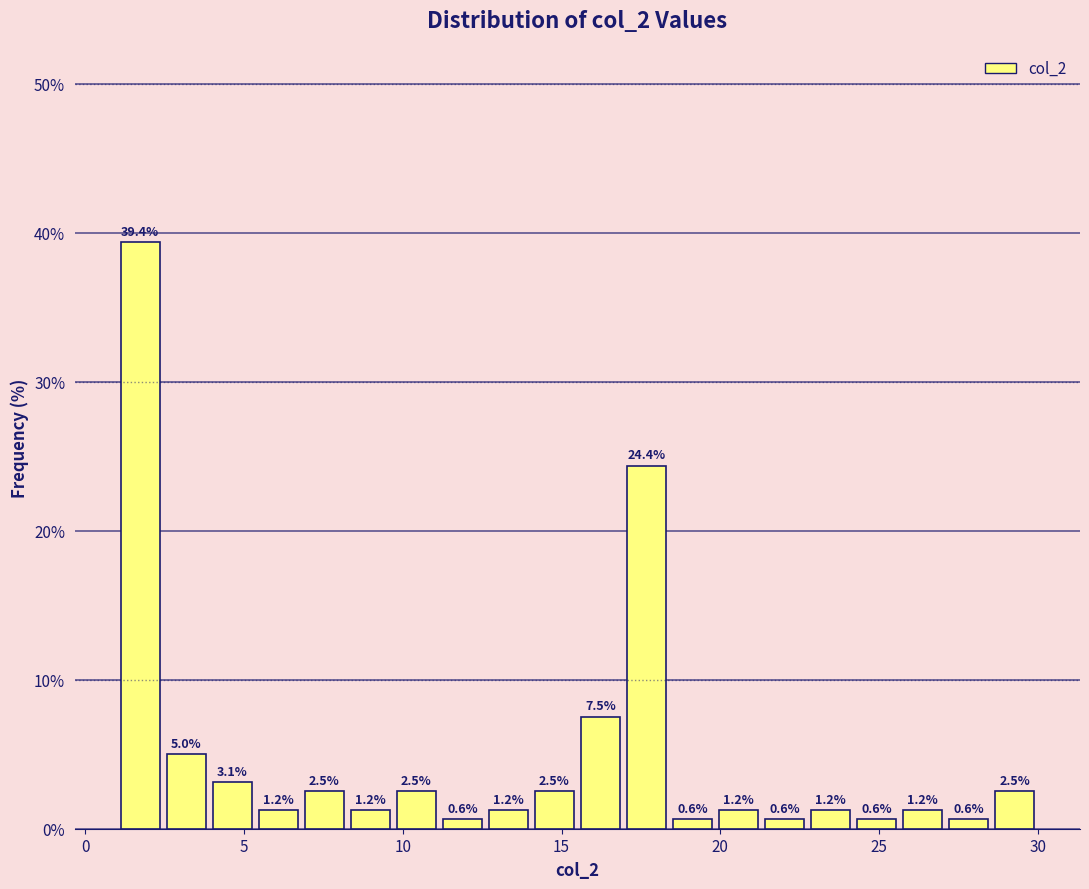

Read against the x-axis, roughly where is the centre of the tallest bar?

1.5